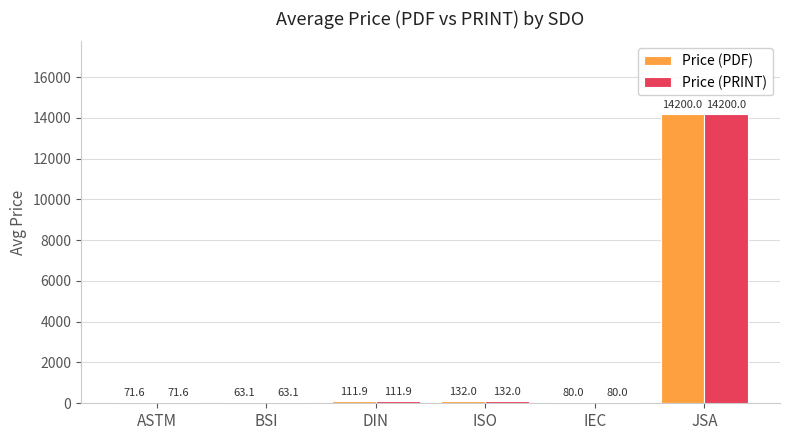

Which category has the lowest value in the Price (PRINT) series?

BSI